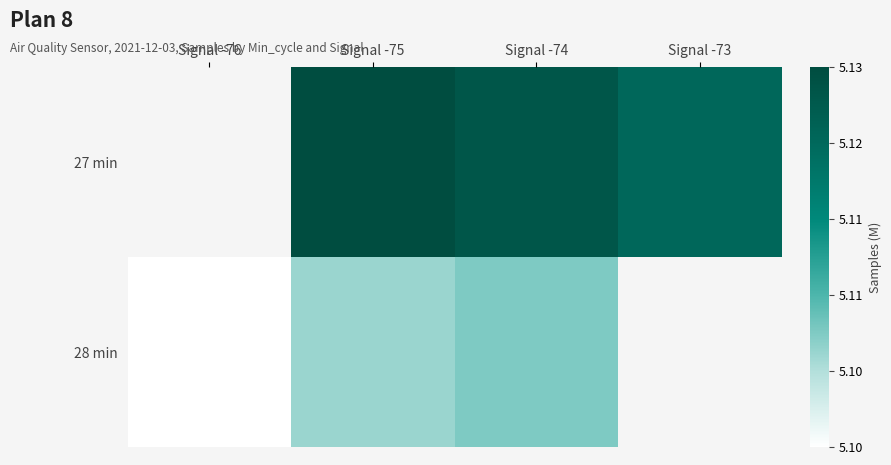

What is the maximum value shown in the chart?

5.1